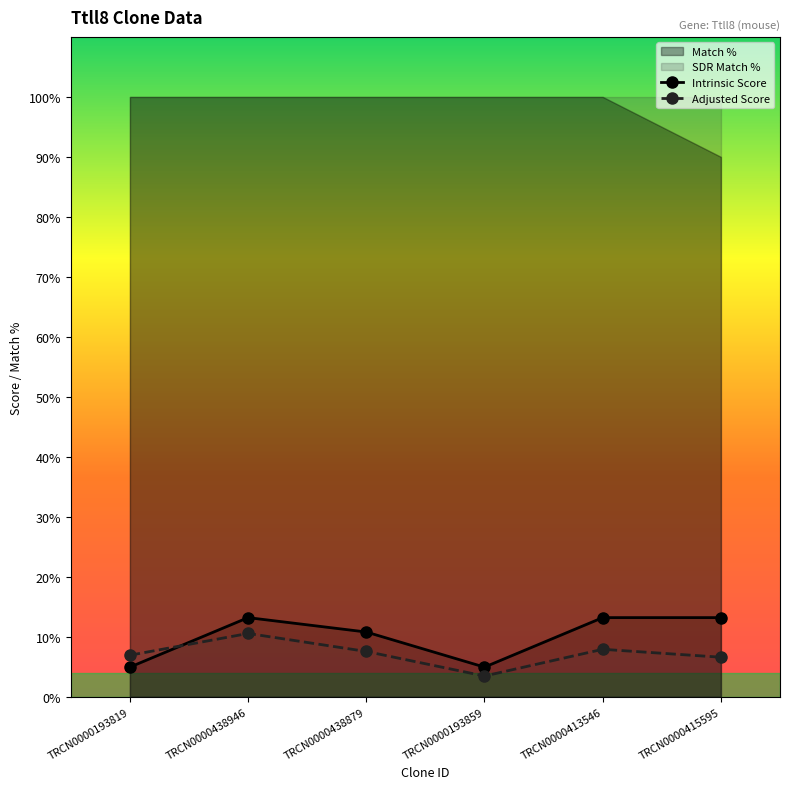

Is it true that Adjusted Score equals 10.6 at TRCN0000415595?

False